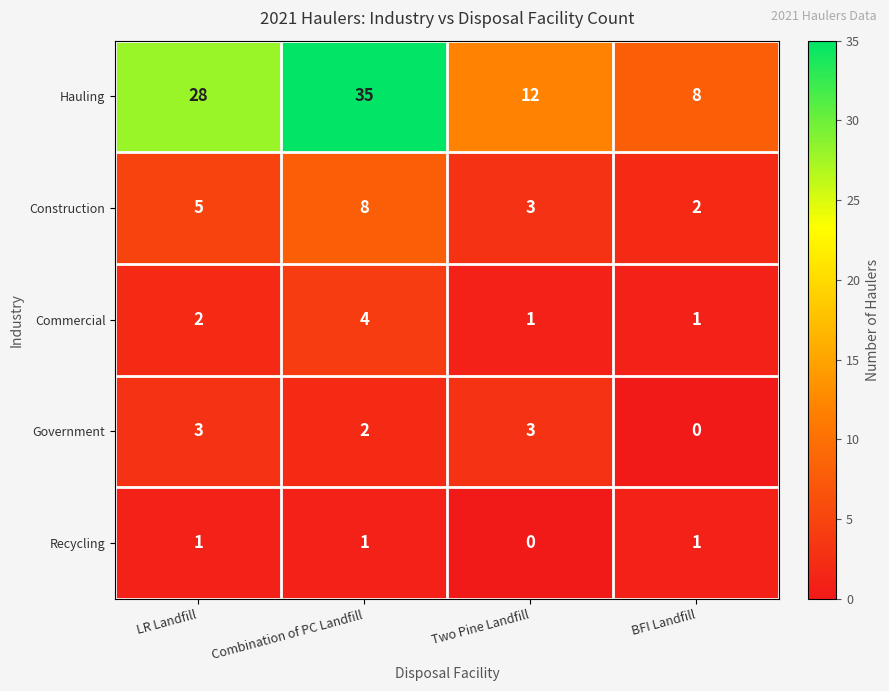

At which category is the sum across all series the highest?

Combination of PC Landfill